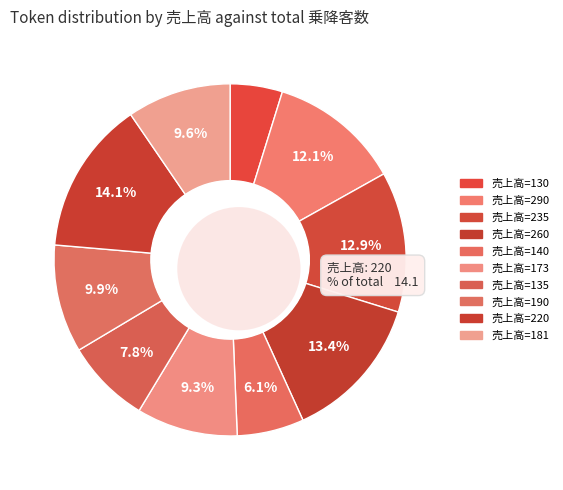

Is it true that 140 is 1% of the pie?

False